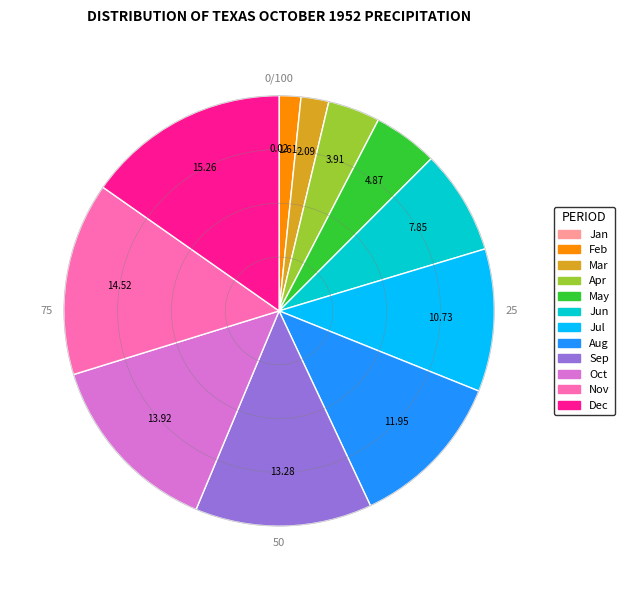

Is there any slice that represents more than half of the pie?

No